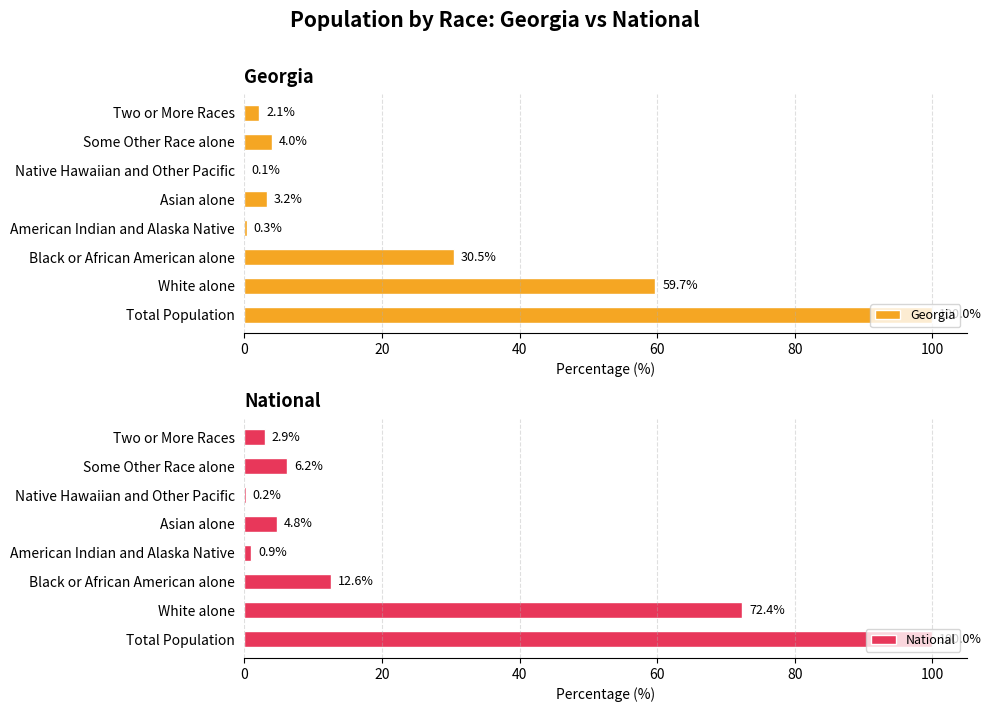

The Georgia series shows 2.1 at Two or More Races. True or false?

True